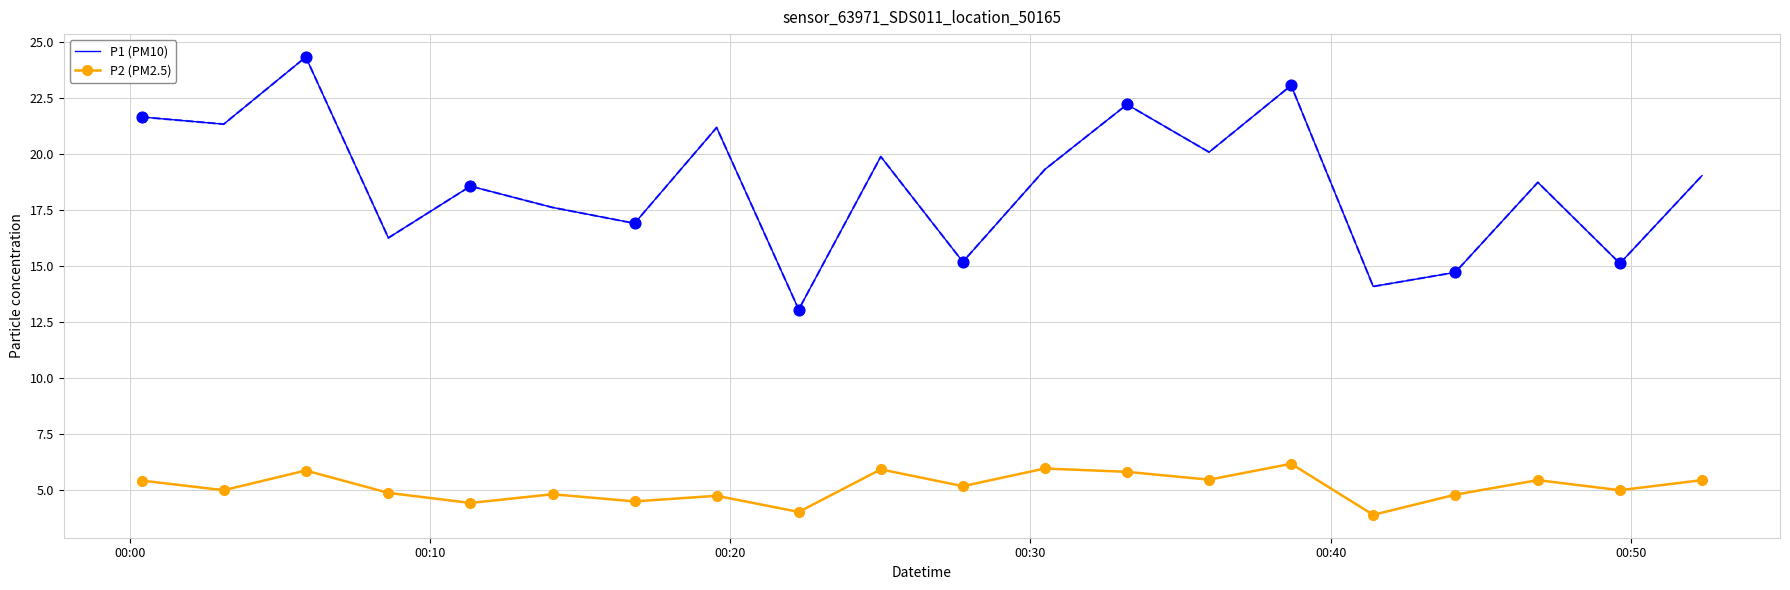

True or false: P2 (PM2.5) and P1 (PM10) cross at least once.

False